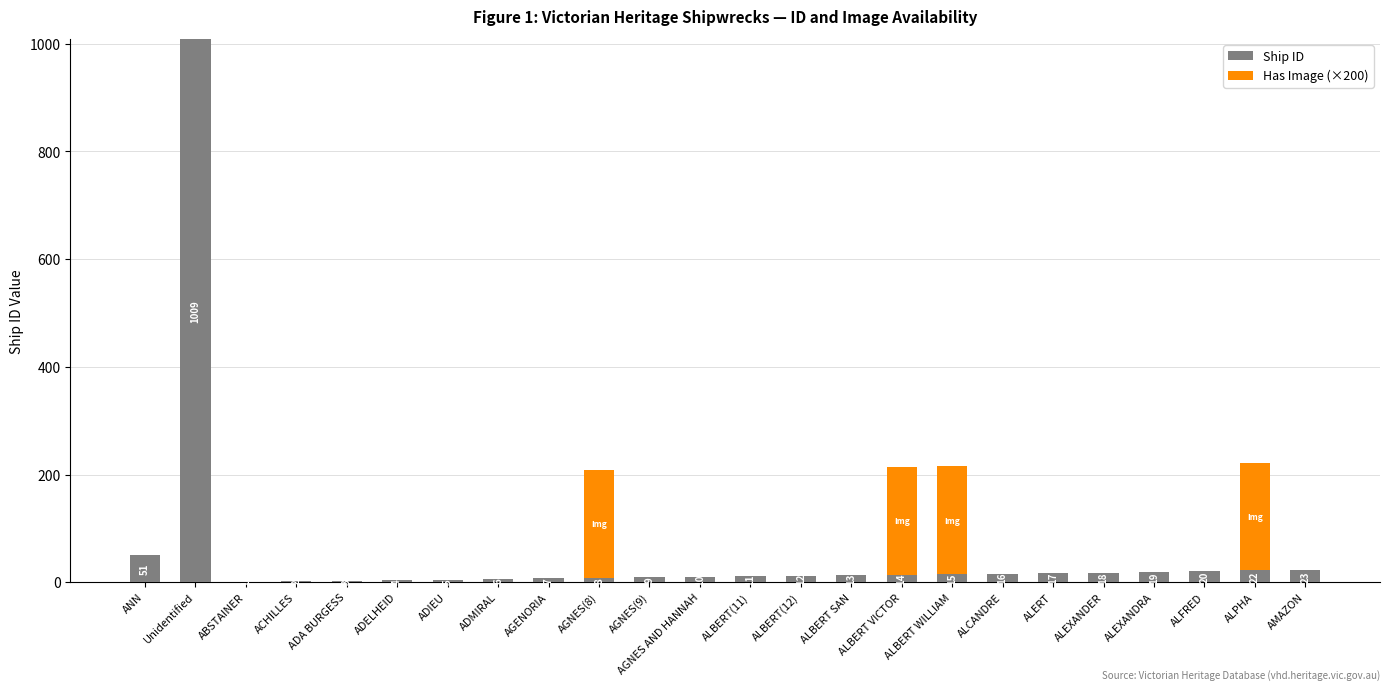

What is the sum of all Ship ID values?

1315